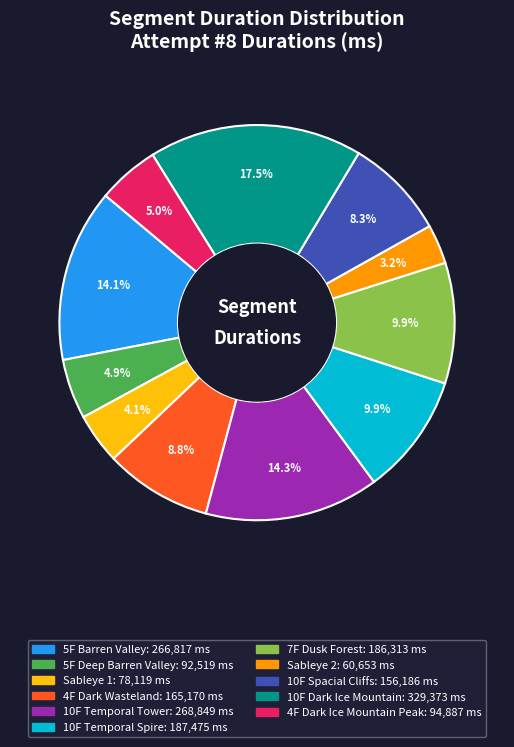

Is there a majority slice in this chart?

No